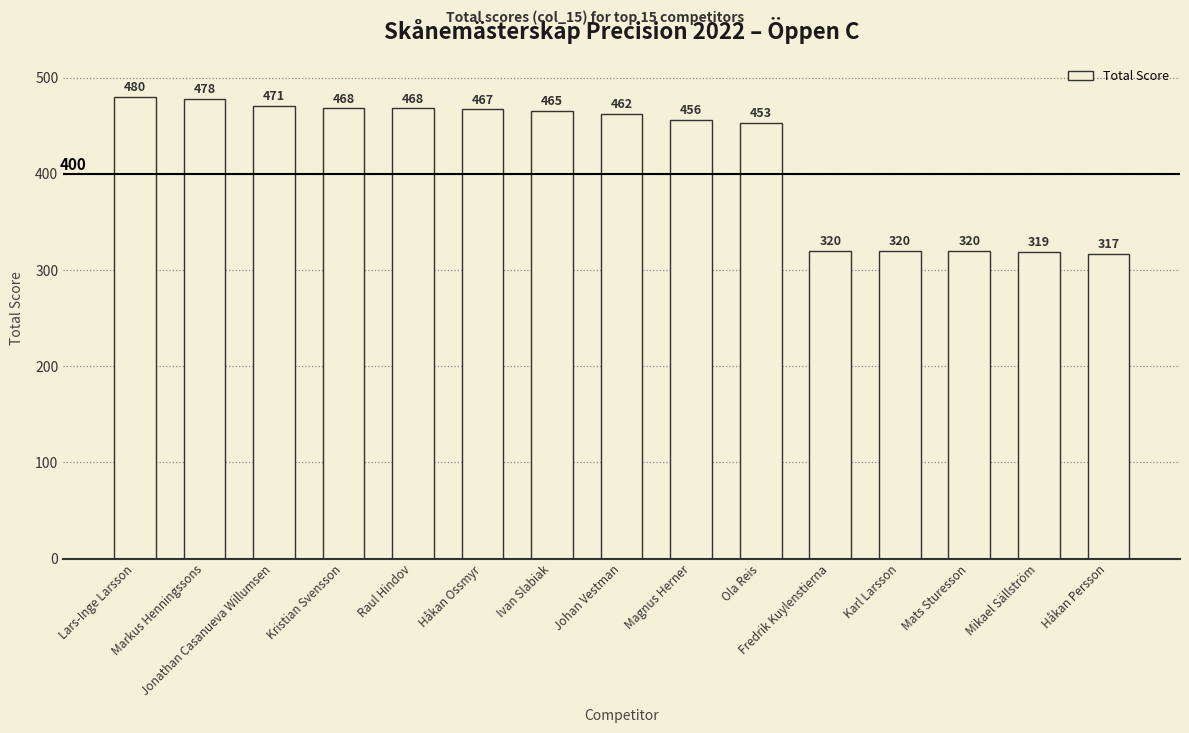

What is the sum of the values at Ivan Slabiak and Lars-Inge Larsson?

945